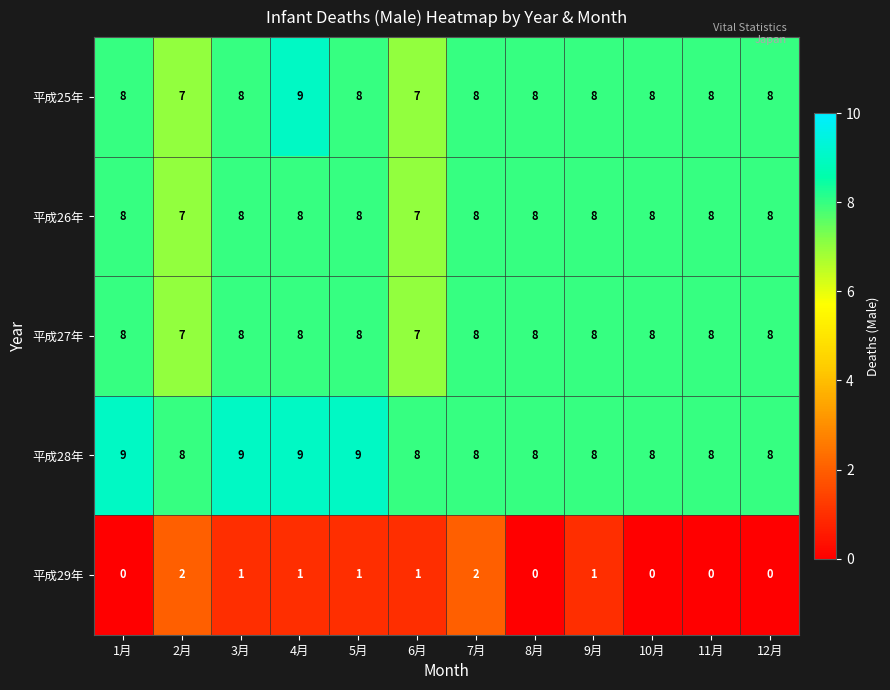

What is the total value across all series at 10月?

32